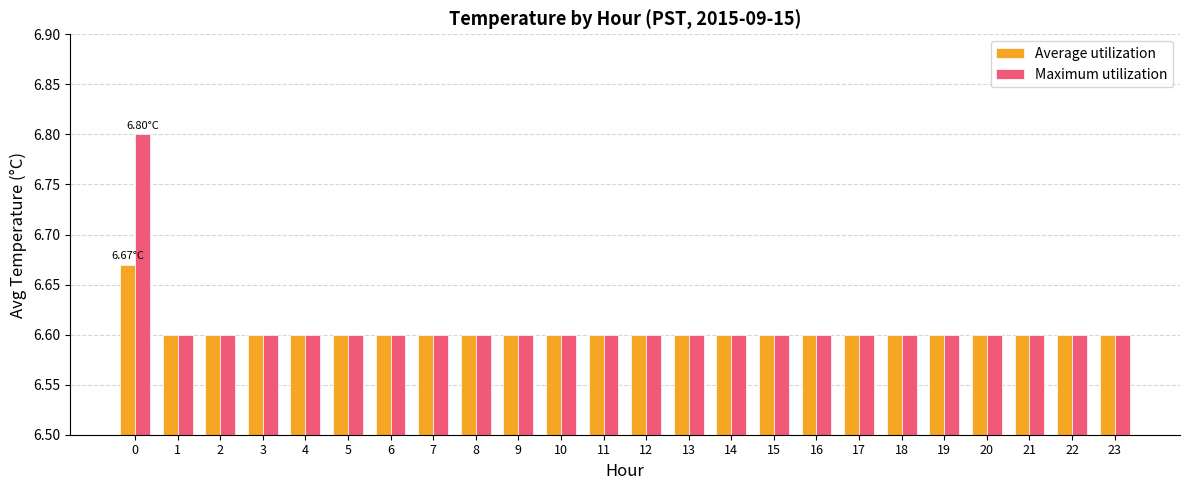

How many bars are there in each group?

2